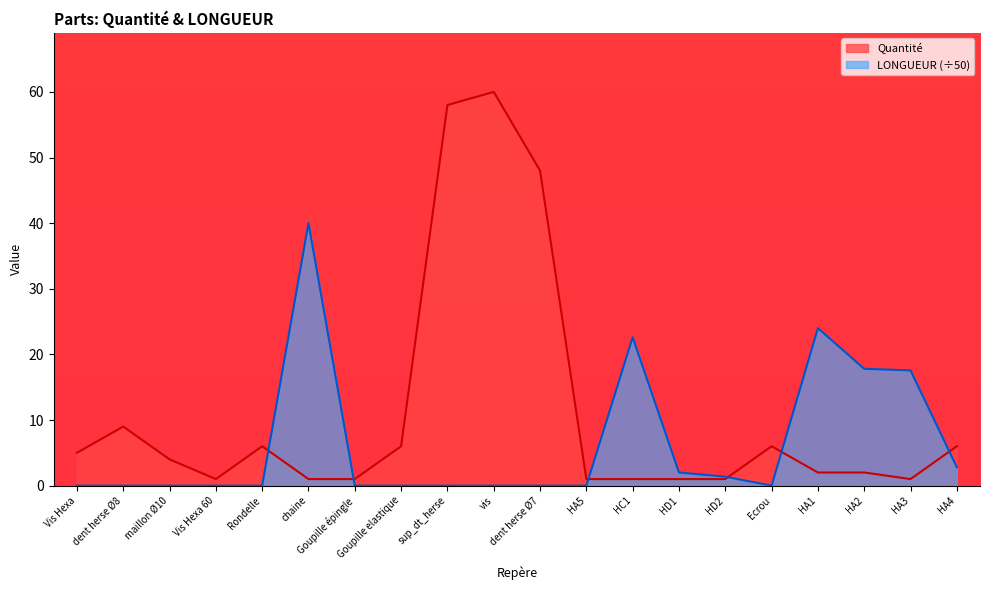

Is it true that Quantité equals 6.0 at HA4?

True